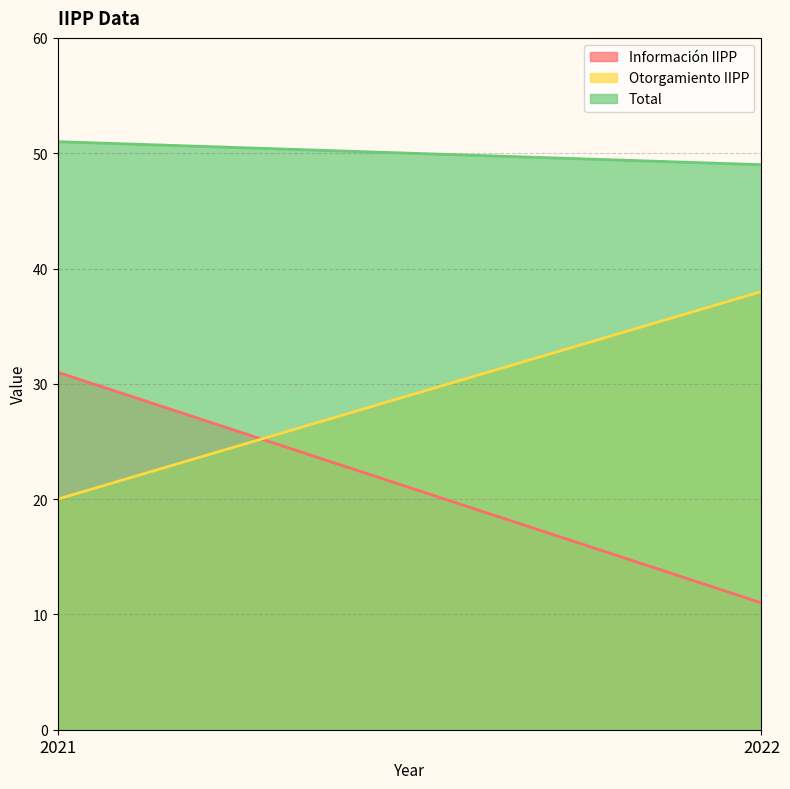

True or false: Otorgamiento IIPP has a value of 38 at 2022.

True